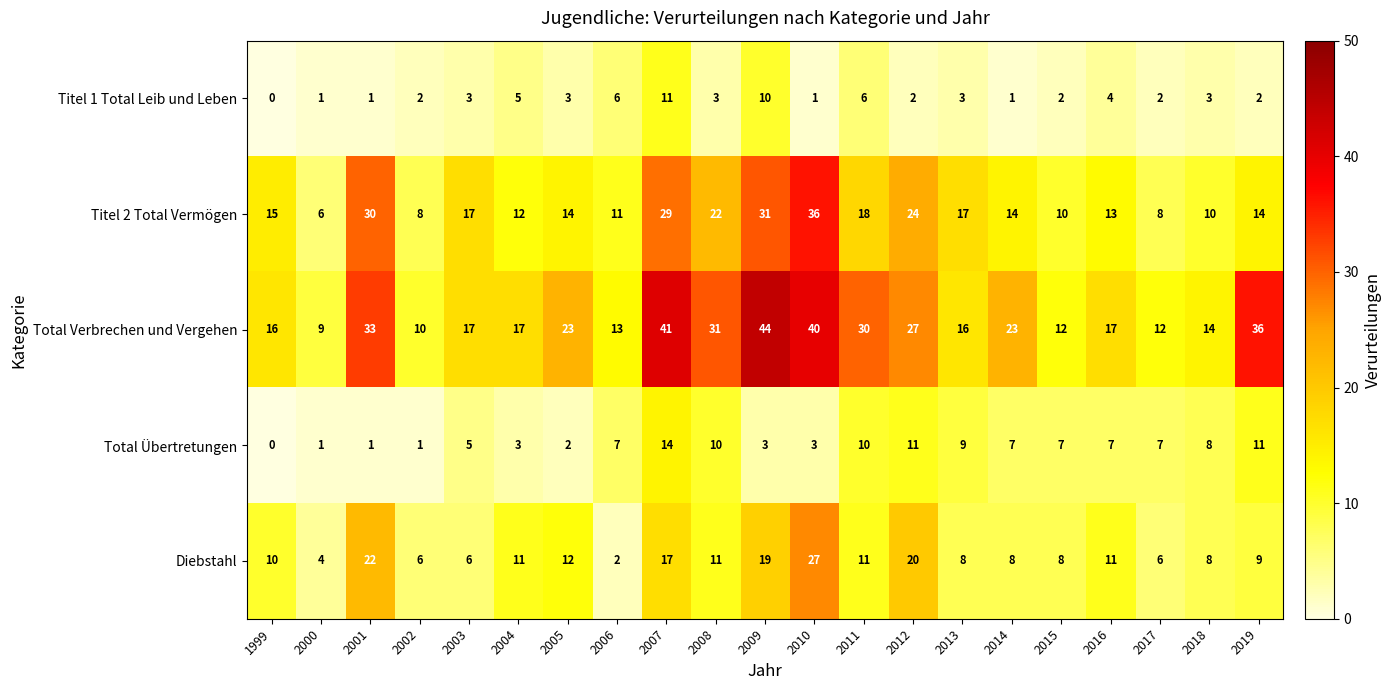

Between 2008 and 2016, which series saw the biggest shift?

Total Verbrechen und Vergehen